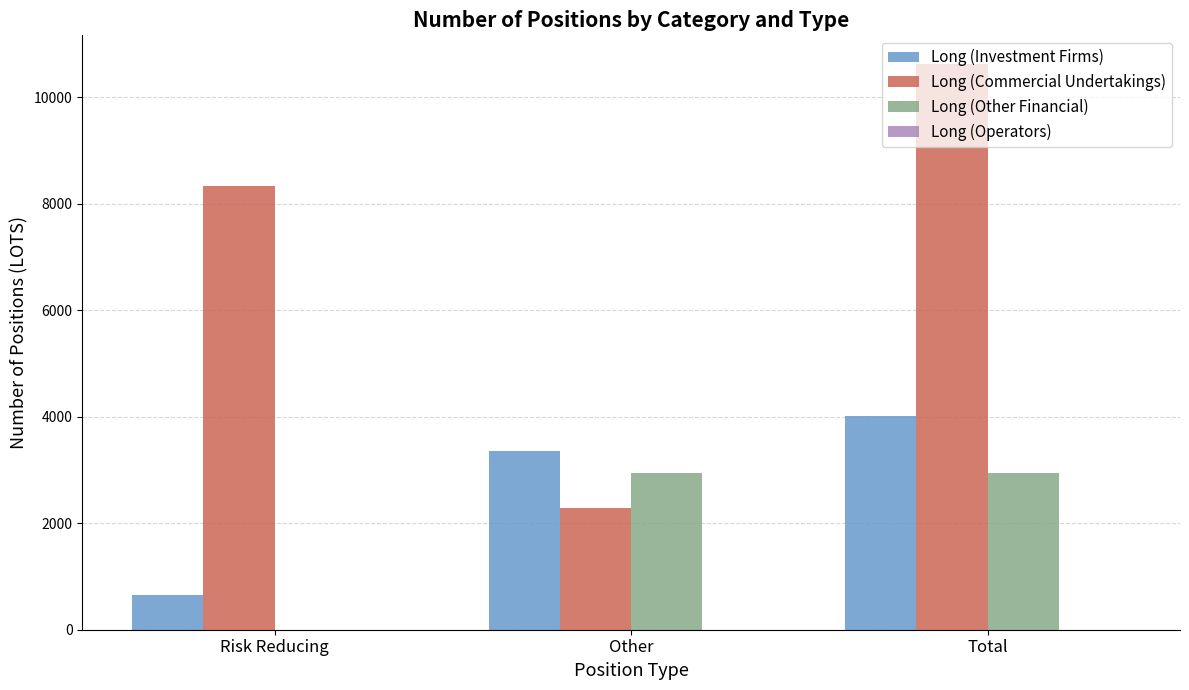

How many groups of bars are there?

3